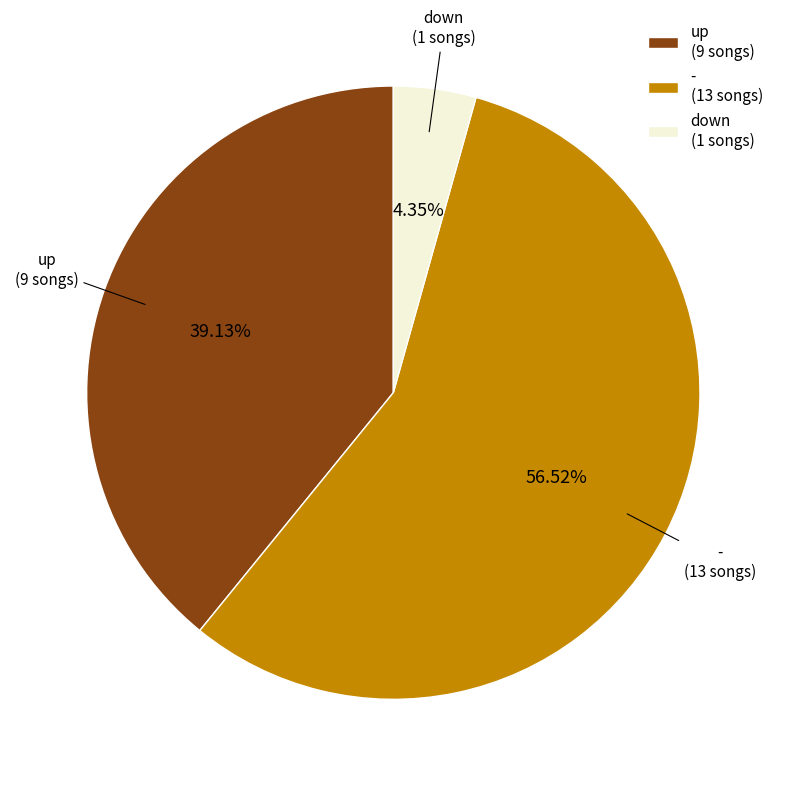

What is the total percentage of - and down?

60.9%